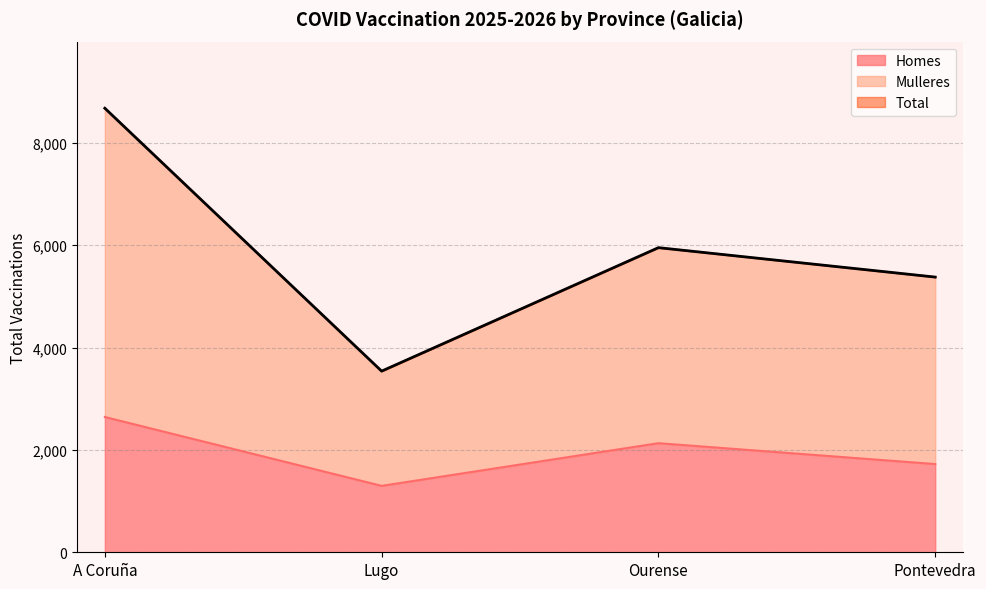

What is the difference between the maximum and second lowest values in the Homes series?

920